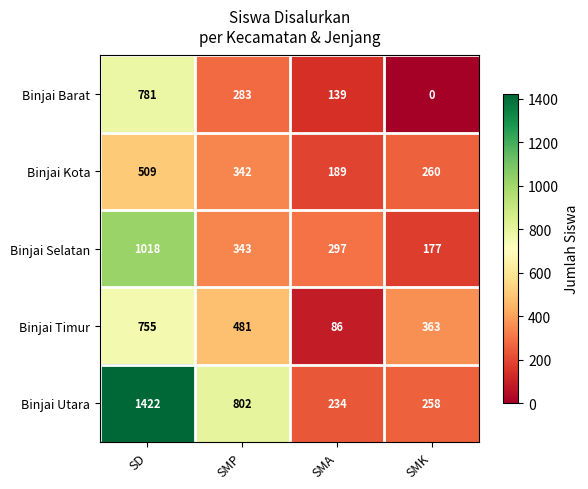

Which series has the largest total across all categories?

Binjai Utara